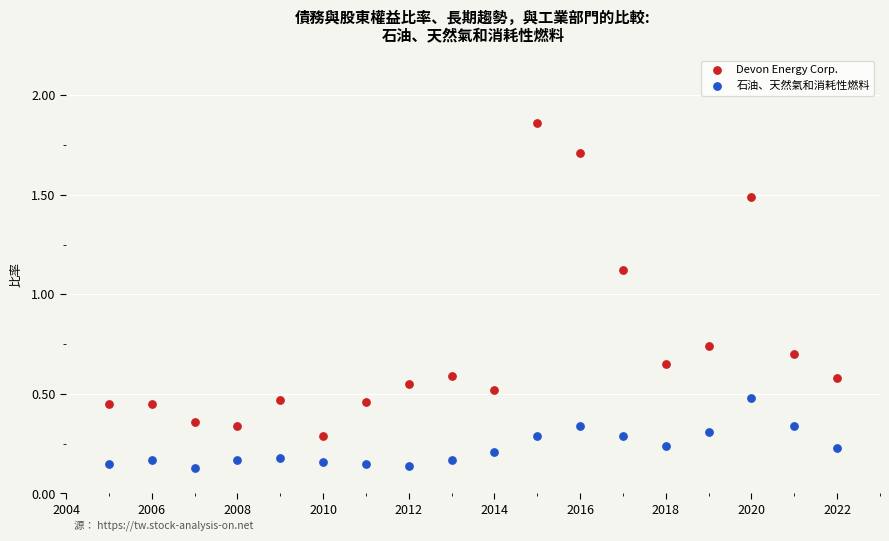

Across all data points, what is the range of X values (max minus min)?

17.0